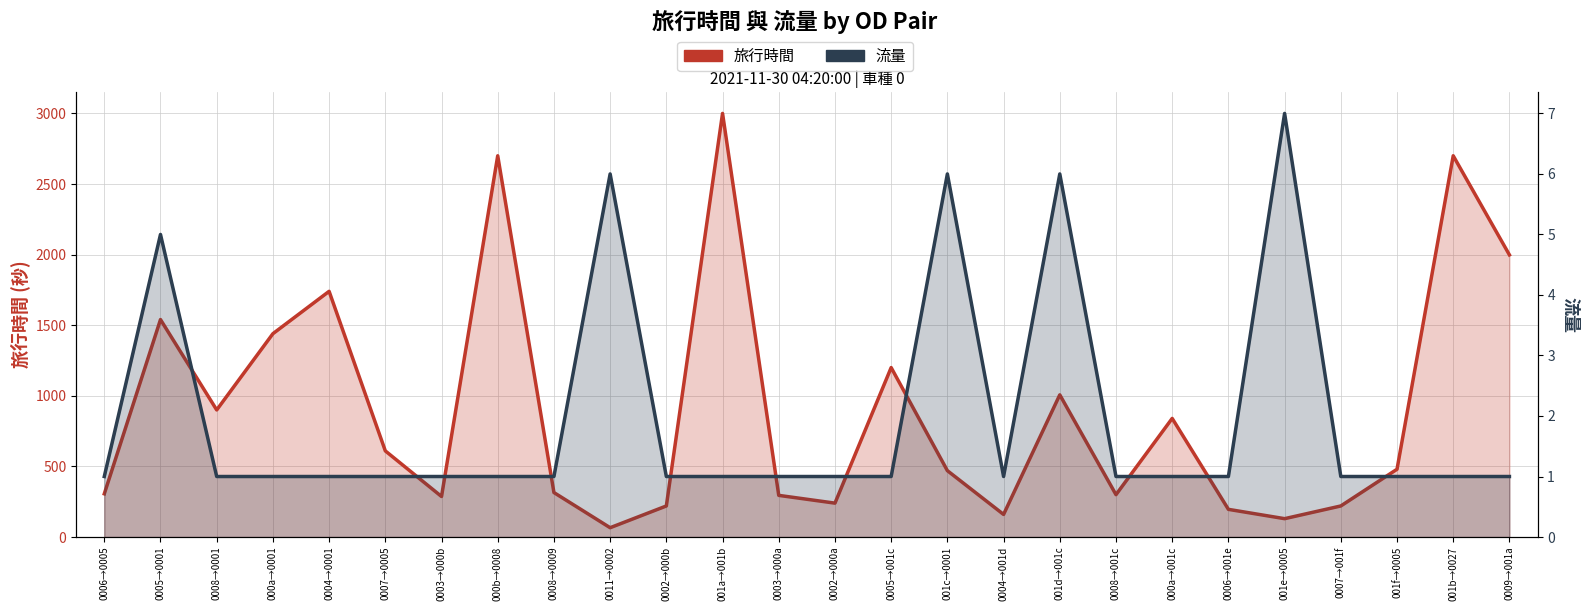

The 流量 series shows 1 at 0008→001c. True or false?

True